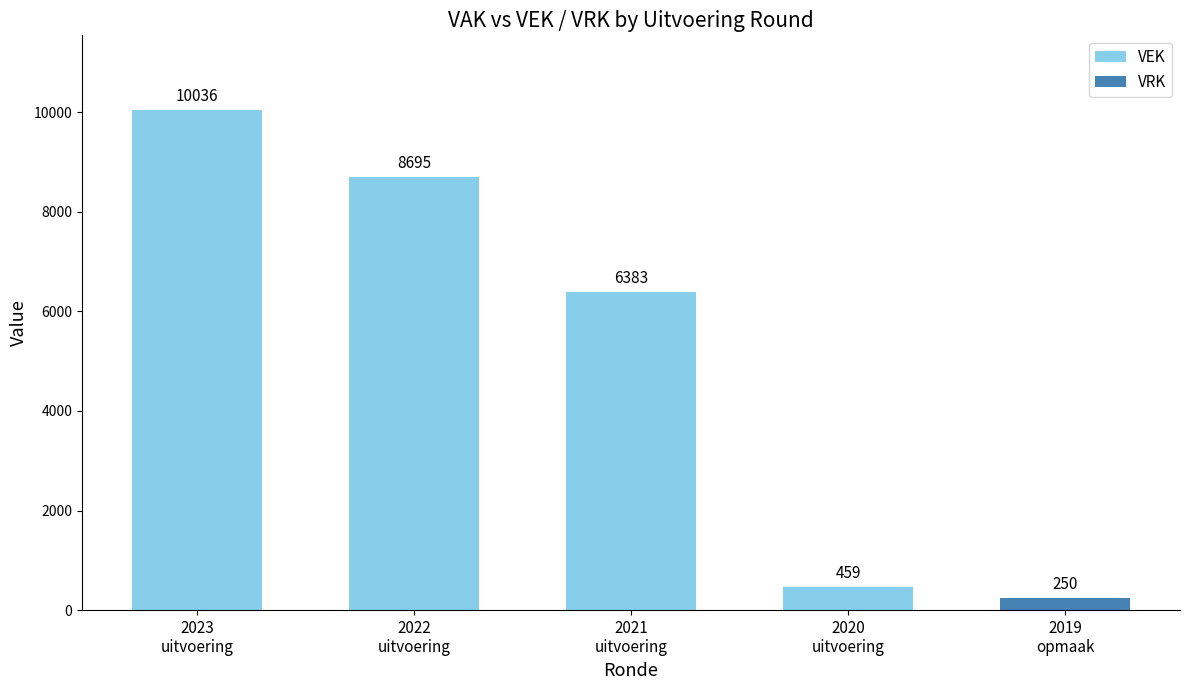

What are all the series names shown in the legend?

VEK, VRK